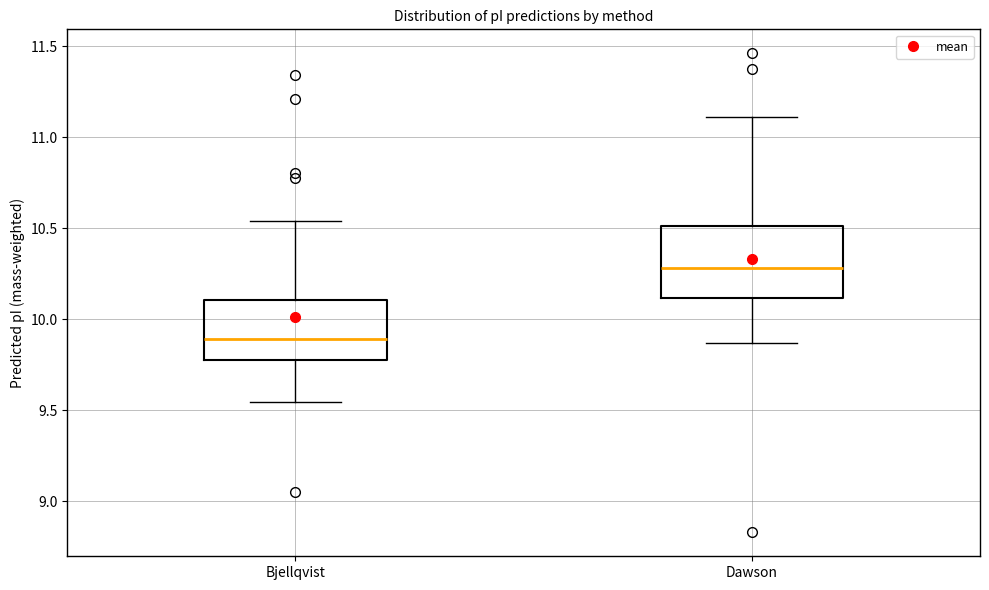

Which box is the tallest, from its lower edge to its upper edge?

Dawson